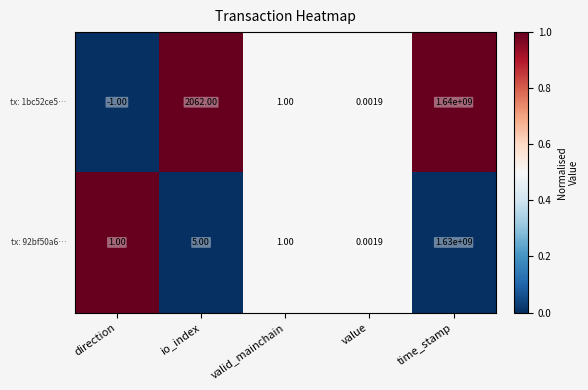

At which category does the chart reach its peak across all series?

time_stamp